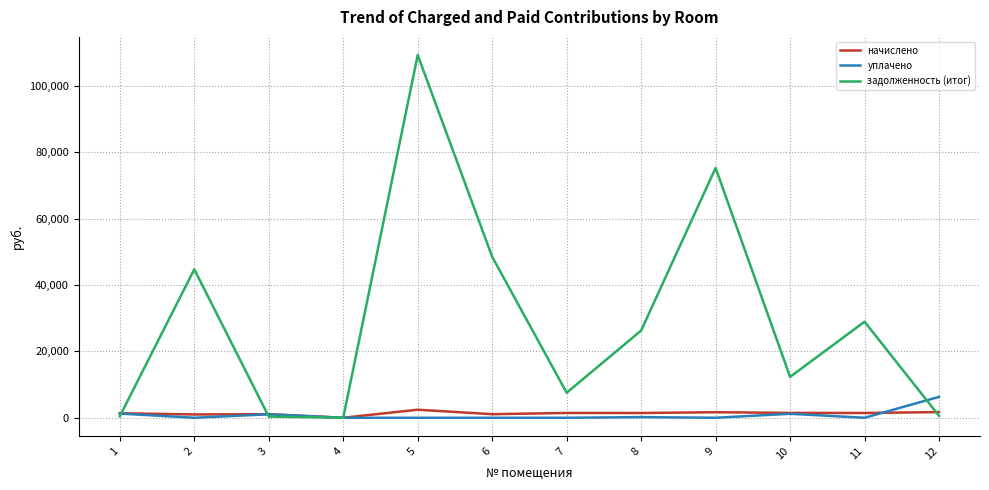

Rank the series by their maximum value, from lowest to highest.

начислено, уплачено, задолженность (итог)